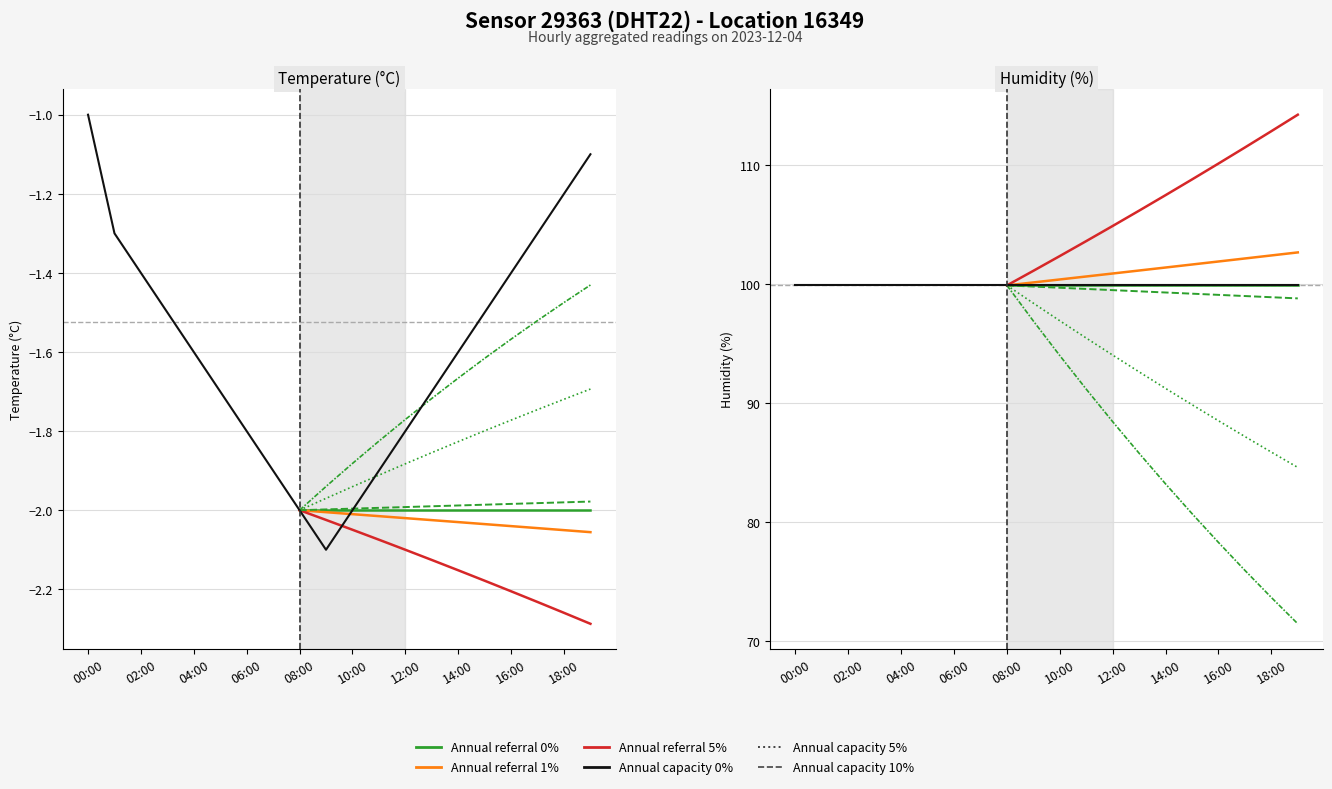

List the labels in order of value, largest first.

00:00, 19:00, 18:00, 01:00, 17:00, 02:00, 16:00, 03:00, 15:00, 04:00, 14:00, 05:00, 13:00, 06:00, 12:00, 07:00, 11:00, 08:00, 10:00, 09:00